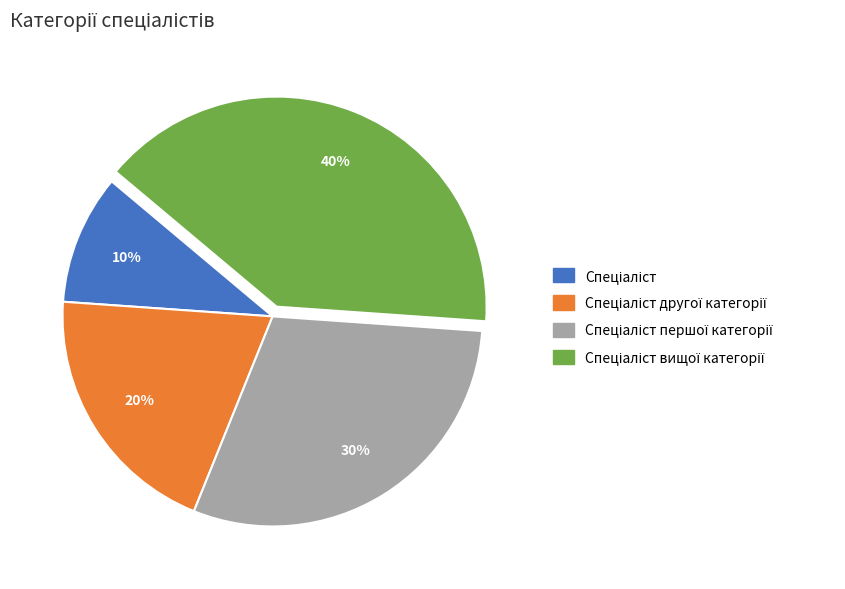

To the nearest percent, what is the average slice percentage?

25%